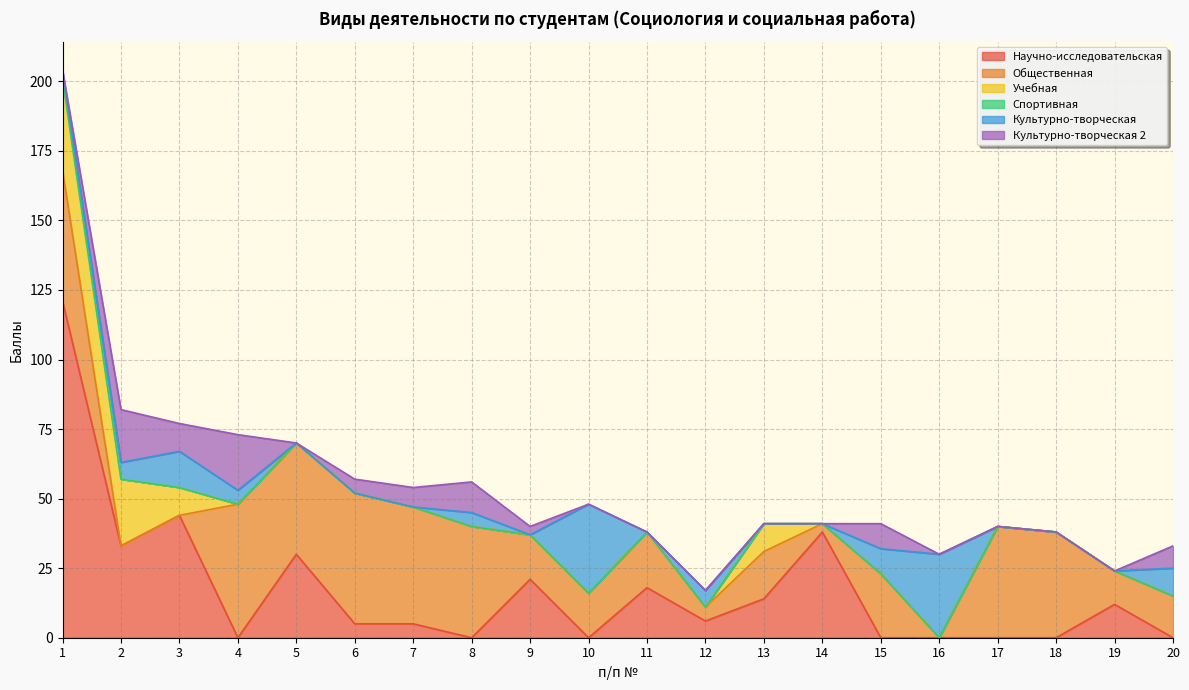

How many intersections are there between Общественная and Научно-исследовательская?

7